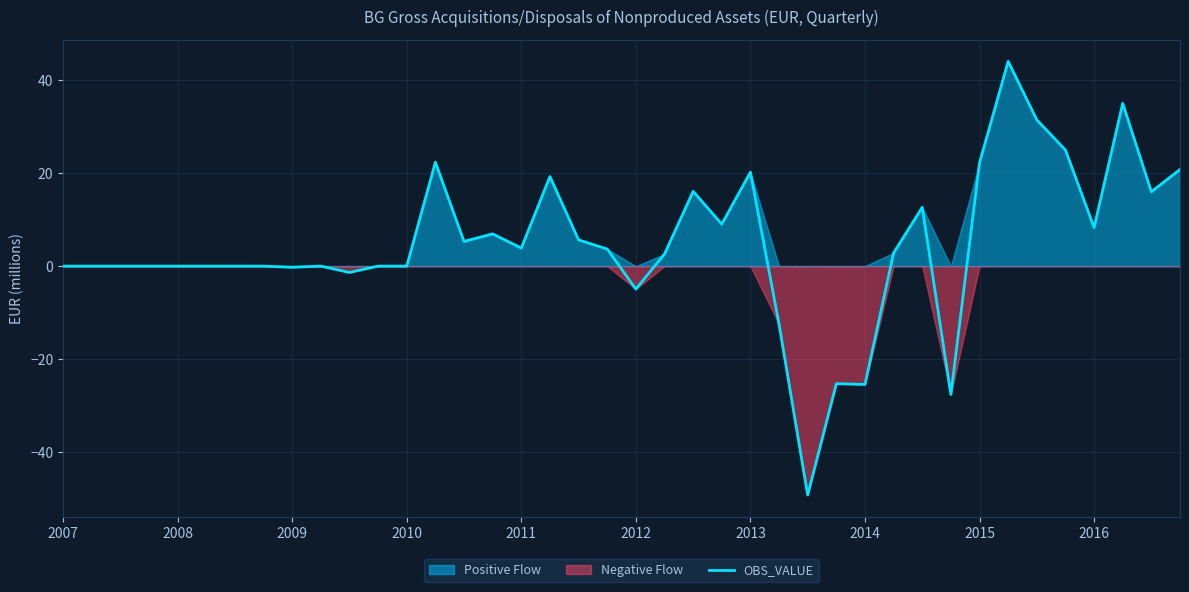

How many data points does each series have?

40